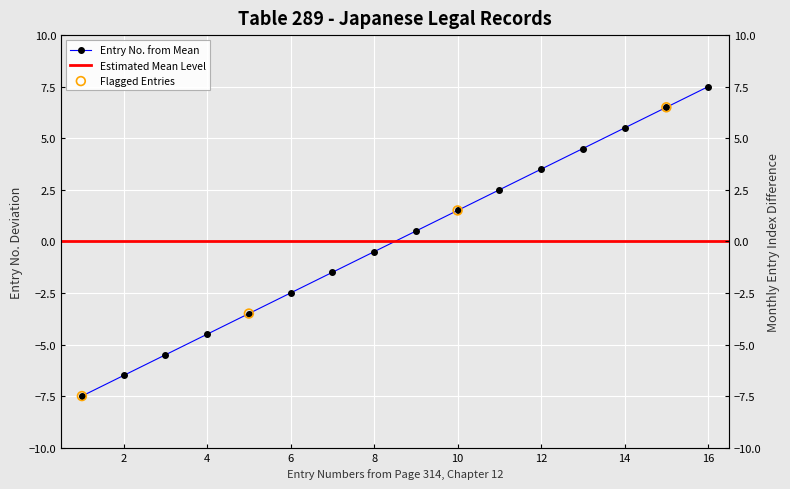

Between 12 and 8, which is larger?

12